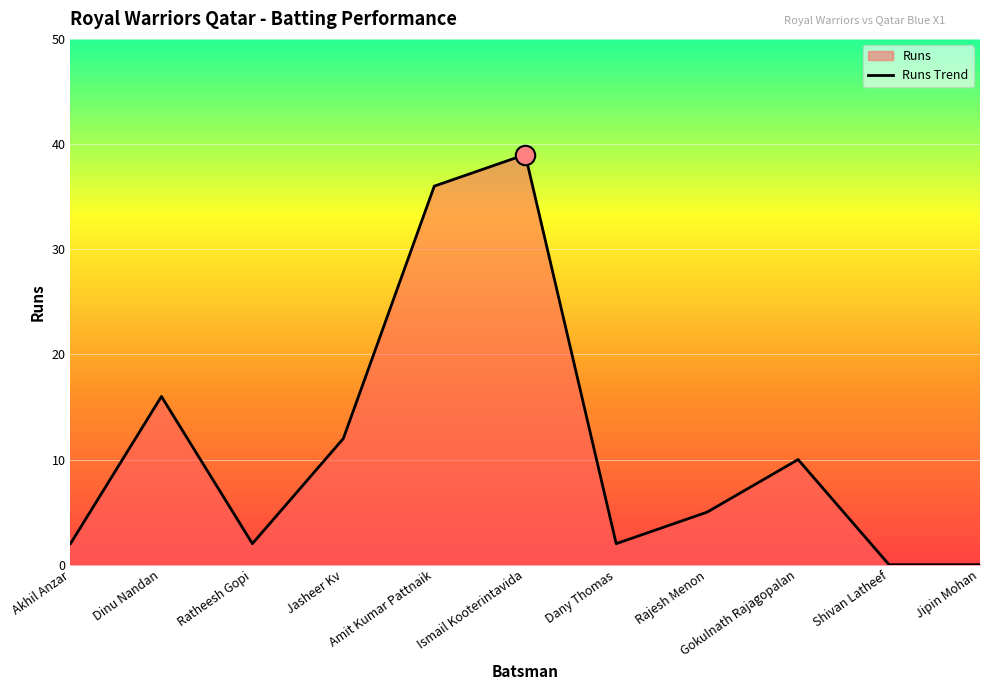

How many lines are shown in the chart?

1